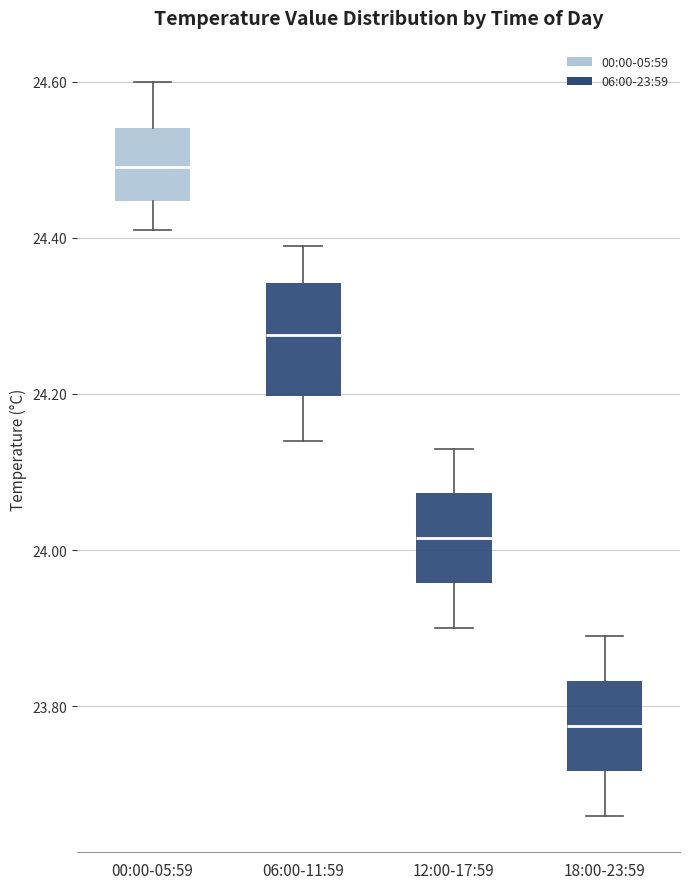

Reading left to right, transcribe this box plot: for each box, give where its median line is, the range the box spans, and where its two whiskers end, as read against the y-axis. The values are not printed on the chart, so give them approximately, as read against the axis.

00:00-05:59: median 24.50, box 24.44 to 24.54, whiskers 24.42 to 24.60
06:00-11:59: median 24.28, box 24.20 to 24.34, whiskers 24.14 to 24.40
12:00-17:59: median 24.02, box 23.96 to 24.08, whiskers 23.90 to 24.14
18:00-23:59: median 23.78, box 23.72 to 23.84, whiskers 23.66 to 23.90